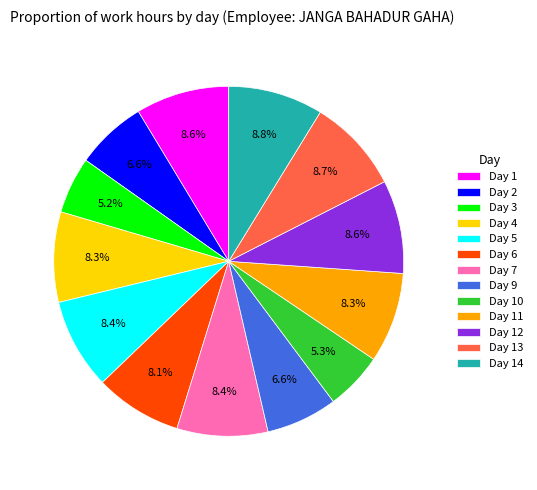

What percentage do Day 5 and Day 4 together represent?

16.7%